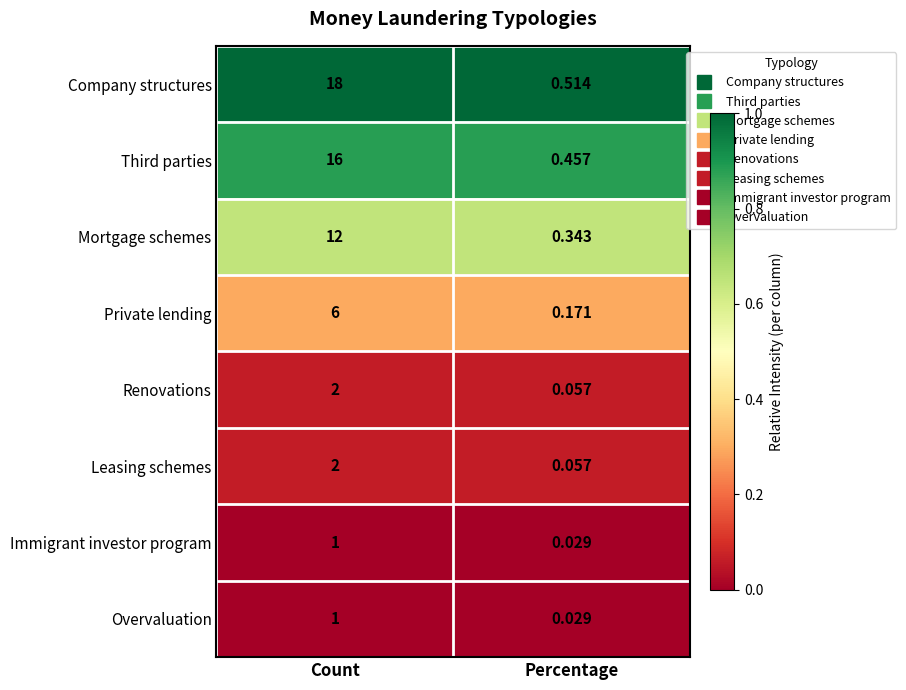

What is the maximum value shown in the chart?

18.0